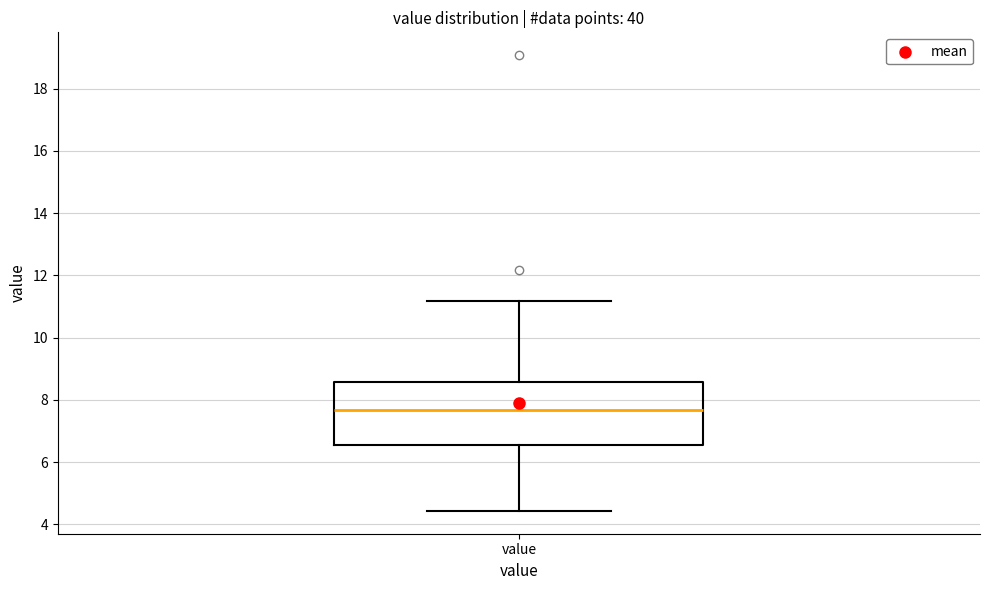

Where does the upper whisker of the box for value end on the y-axis? The values are not printed on the chart, so give them approximately, as read against the axis.

11.2